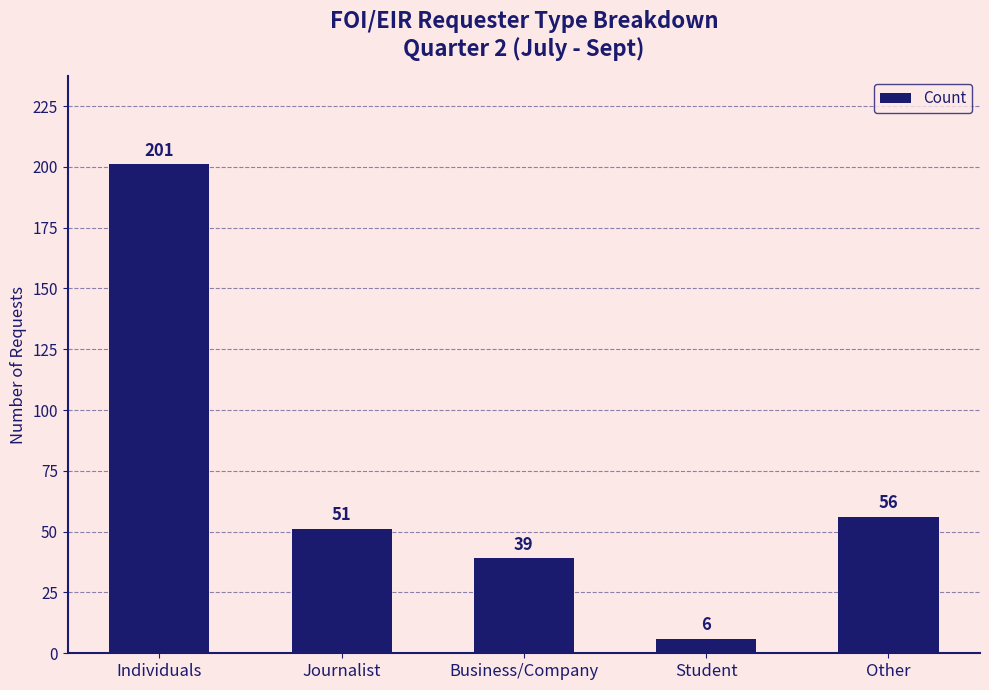

Where does the data first go above 51?

Individuals